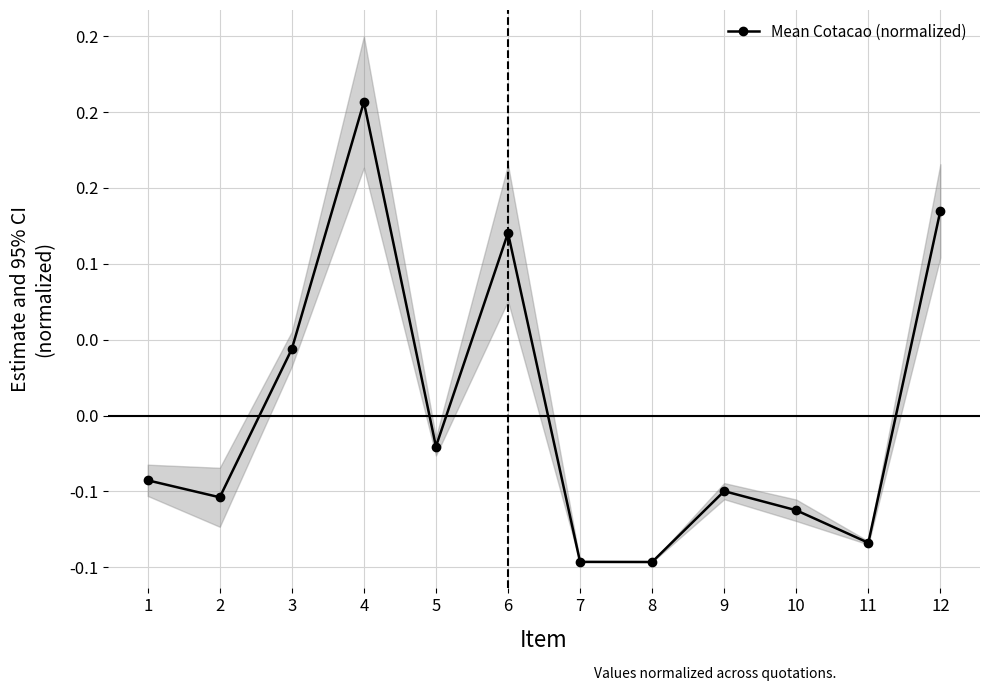

Rank the categories by value from highest to lowest.

4, 12, 6, 3, 5, 1, 9, 2, 10, 11, 7, 8